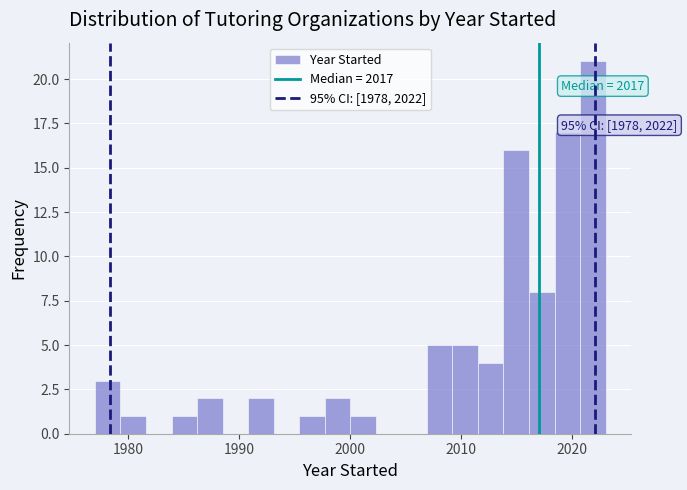

Read against the x-axis, roughly where is the centre of the tallest bar?

2022